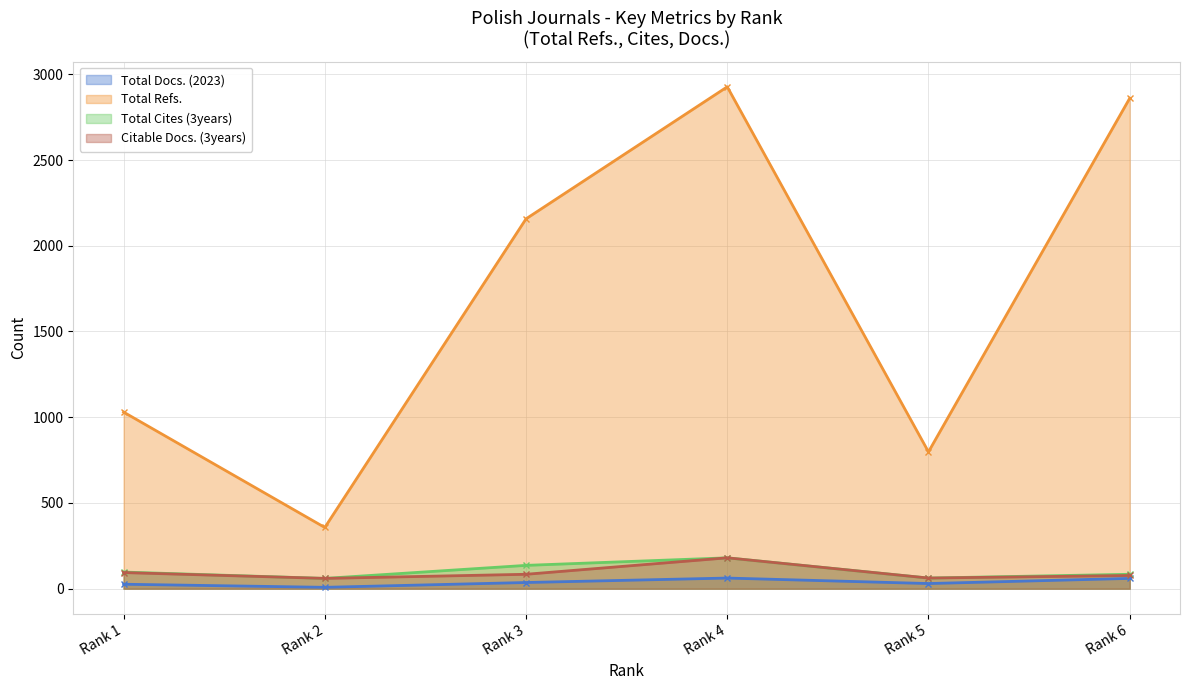

How many lines are shown in the chart?

4